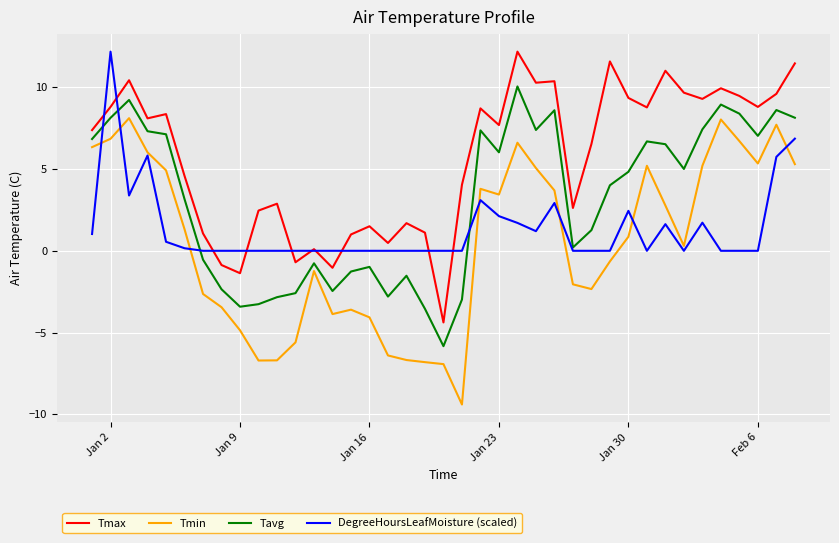

List the series in order of their overall mean, highest first.

Tmax, Tavg, DegreeHoursLeafMoisture (scaled), Tmin